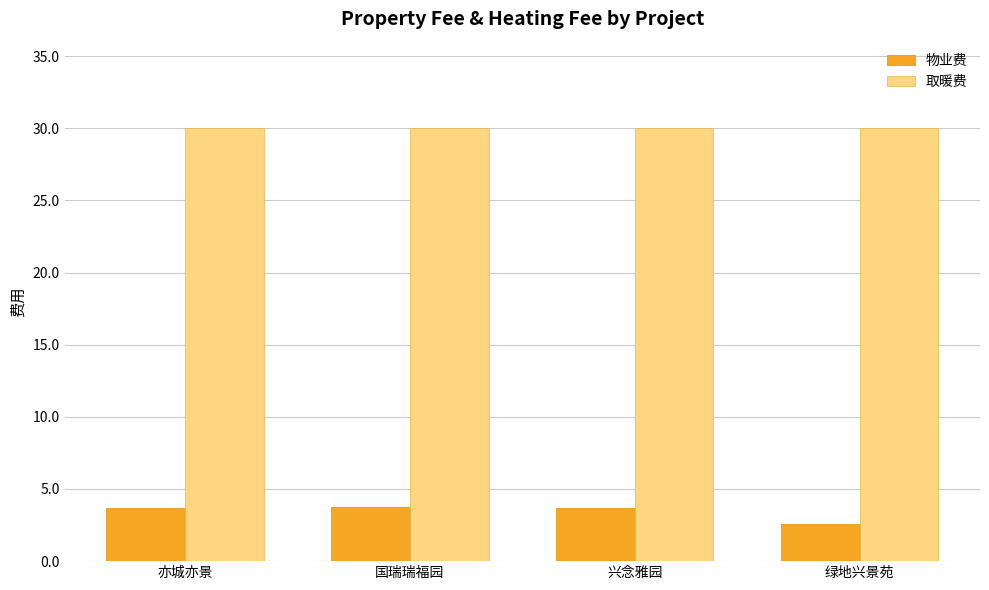

Which series has the widest spread of values?

物业费